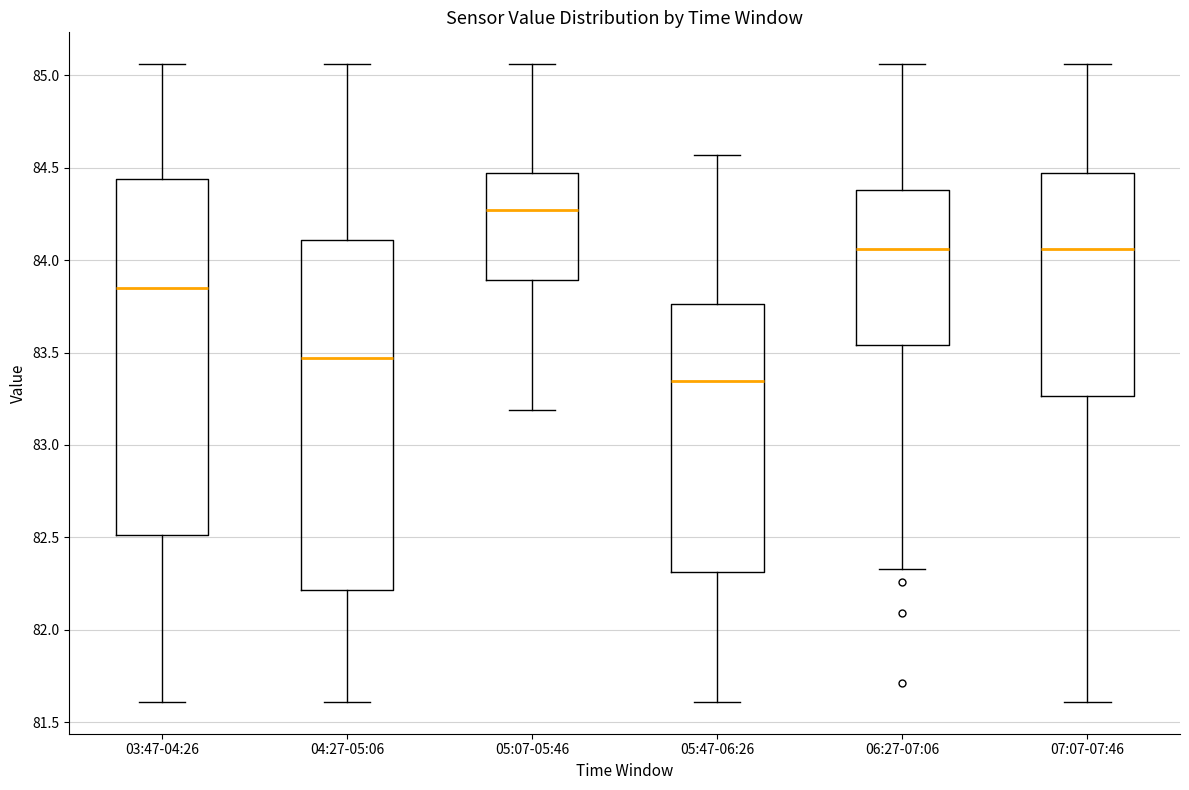

Reading left to right, read every box against the y-axis: the position of its median line, the range the box covers, and the ends of its whiskers. The values are not printed on the chart, so give them approximately, as read against the axis.

03:47-04:26: median 83.85, box 82.50 to 84.45, whiskers 81.60 to 85.05
04:27-05:06: median 83.45, box 82.20 to 84.10, whiskers 81.60 to 85.05
05:07-05:46: median 84.25, box 83.90 to 84.45, whiskers 83.20 to 85.05
05:47-06:26: median 83.35, box 82.30 to 83.75, whiskers 81.60 to 84.55
06:27-07:06: median 84.05, box 83.55 to 84.40, whiskers 82.35 to 85.05
07:07-07:46: median 84.05, box 83.25 to 84.45, whiskers 81.60 to 85.05